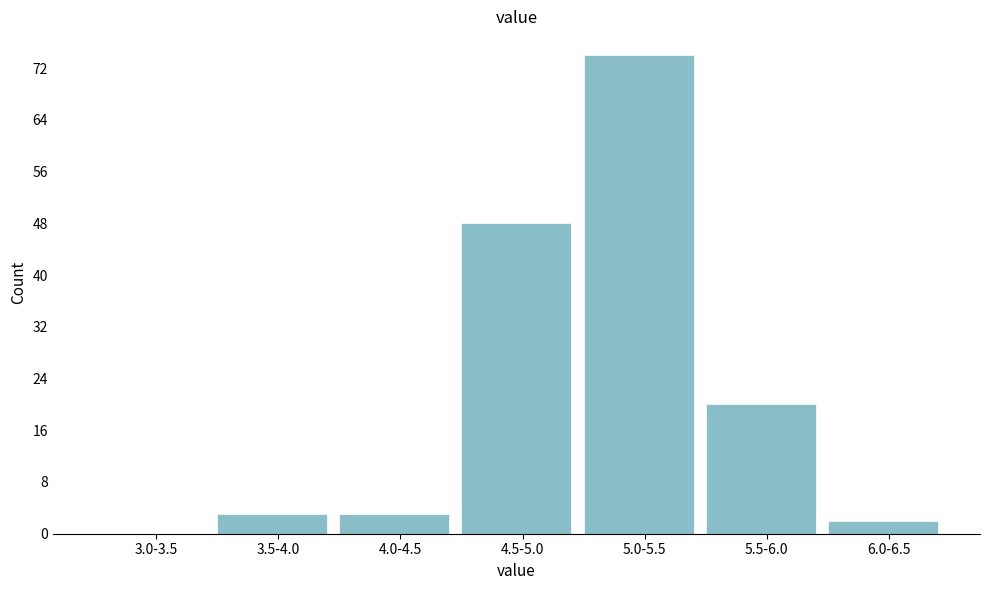

Reading left to right, list all the values displayed in this chart.

3.0-3.5=0	3.5-4.0=3	4.0-4.5=3	4.5-5.0=48	5.0-5.5=74	5.5-6.0=20	6.0-6.5=2